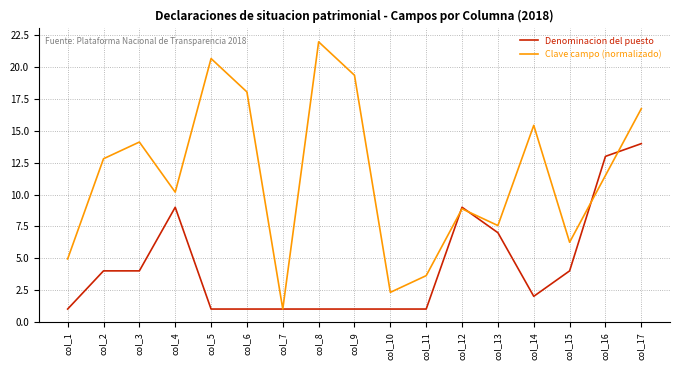

At col_10, list the series in order from largest to smallest.

Clave campo (normalizado), Denominacion del puesto